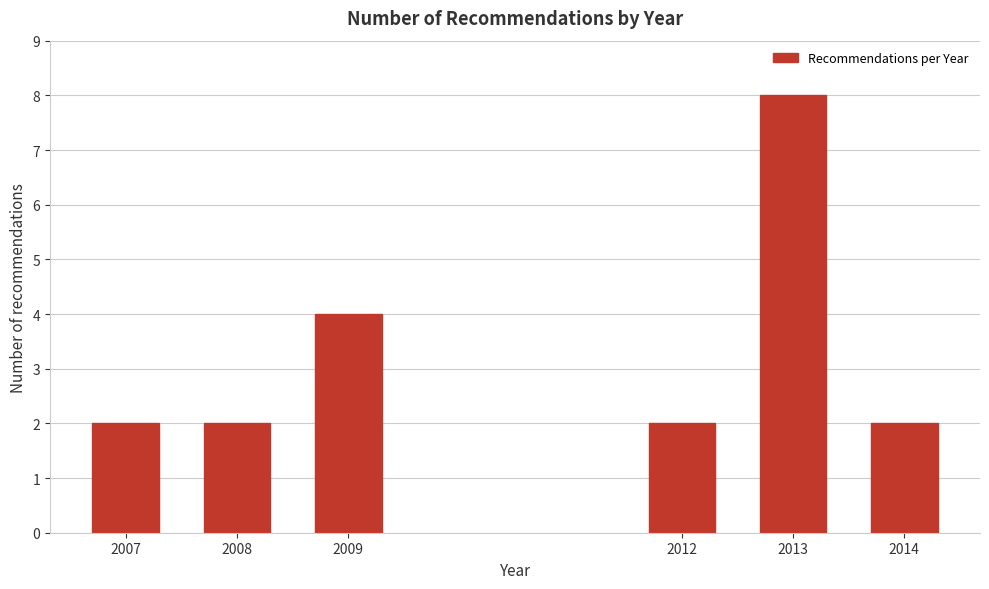

Reading right to left, list all the values displayed in this chart.

2	8	2	4	2	2